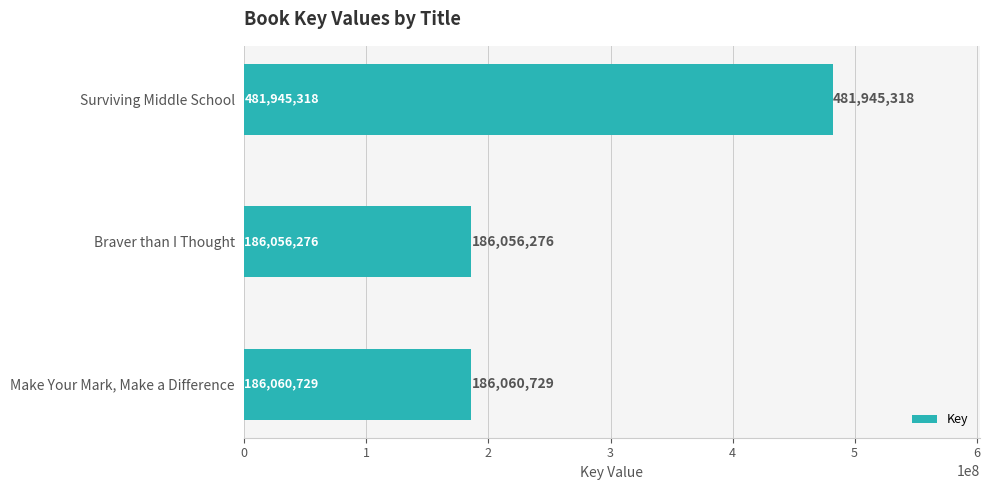

Reading bottom to top, extract all data points from this chart.

186060729	186056276	481945318